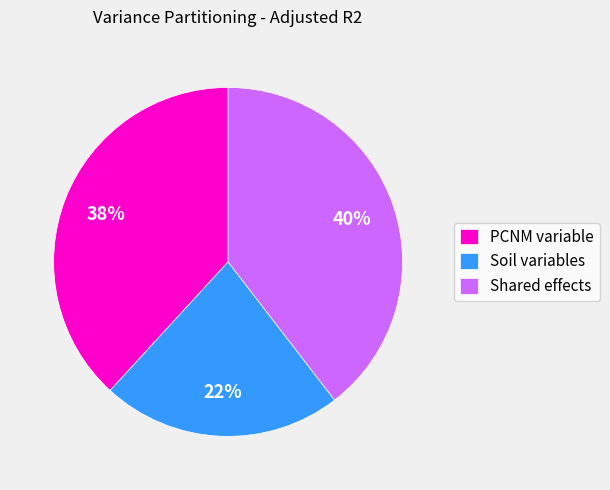

True or false: Shared effects accounts for 46% of the total.

False